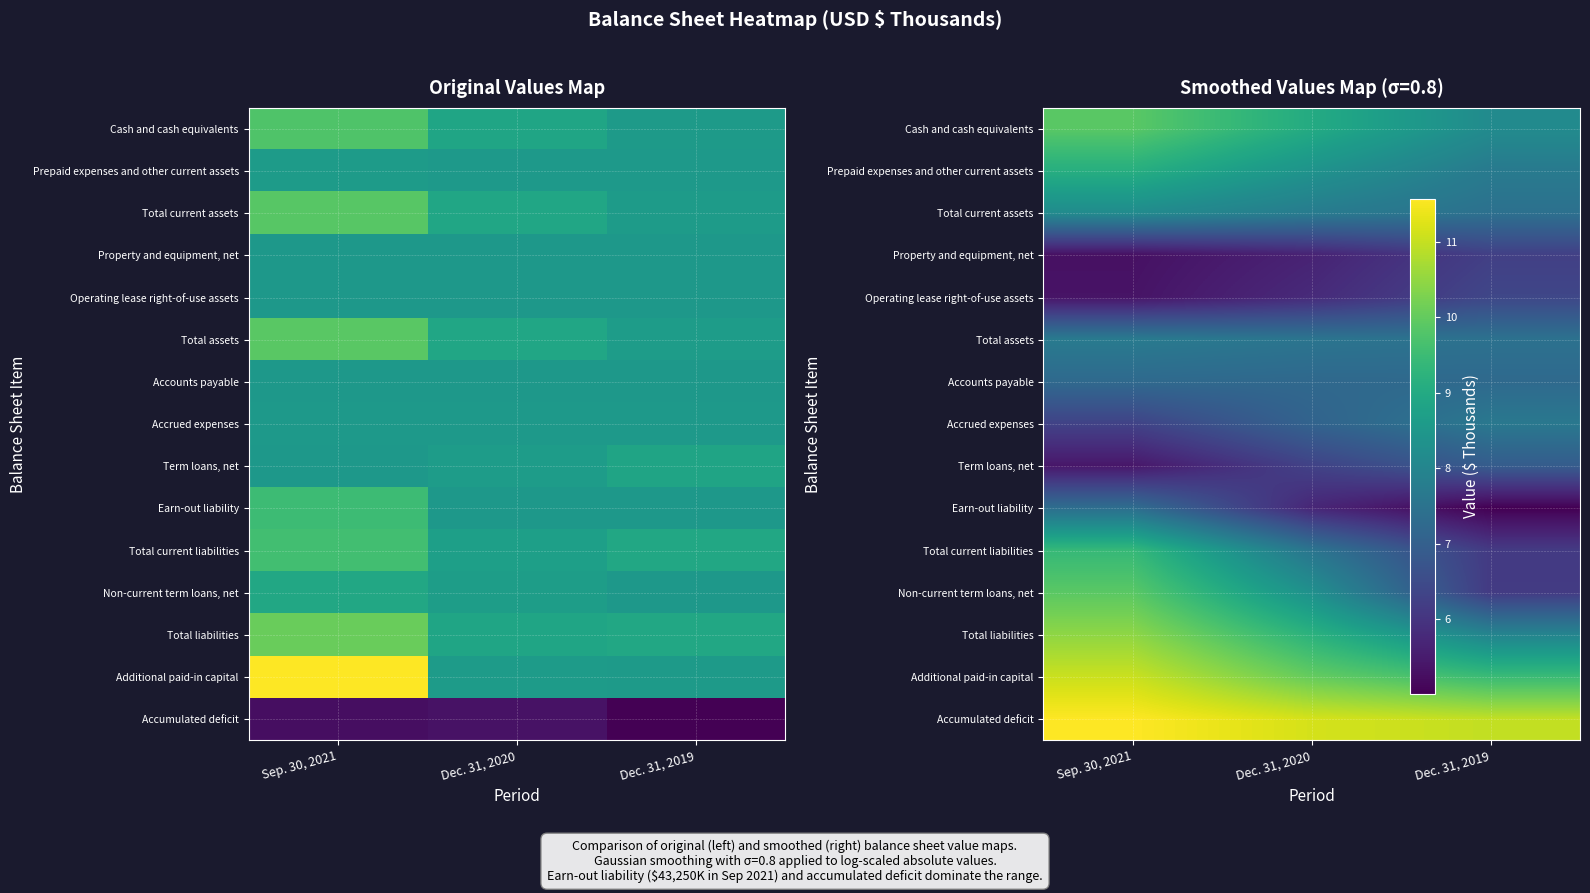

What is the total value across all series at Dec. 31, 2019?

110.9